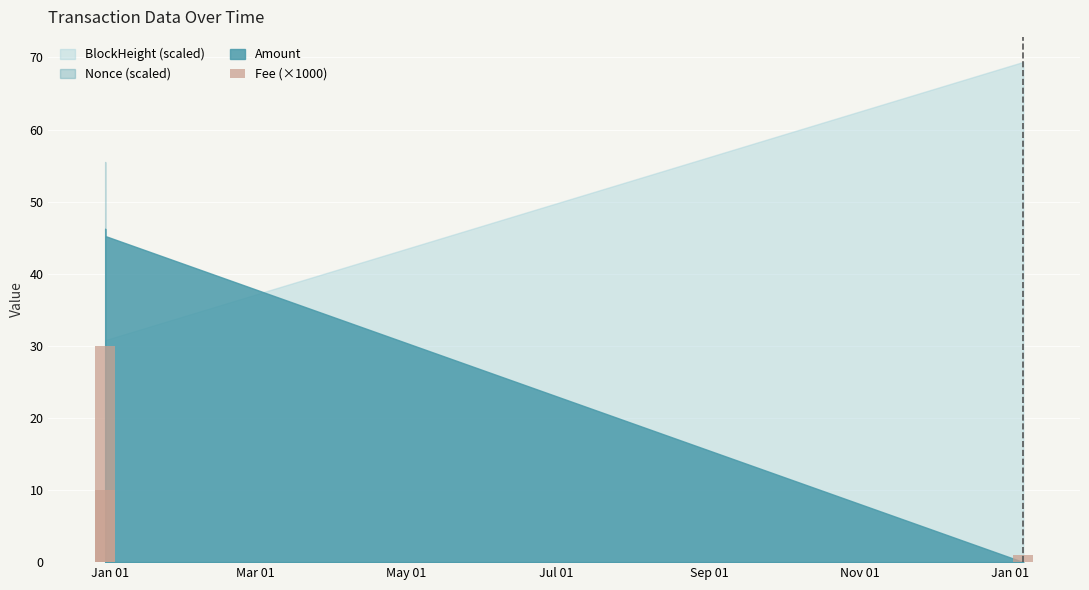

Reading left to right, list all the values displayed in this chart.

30	10	1